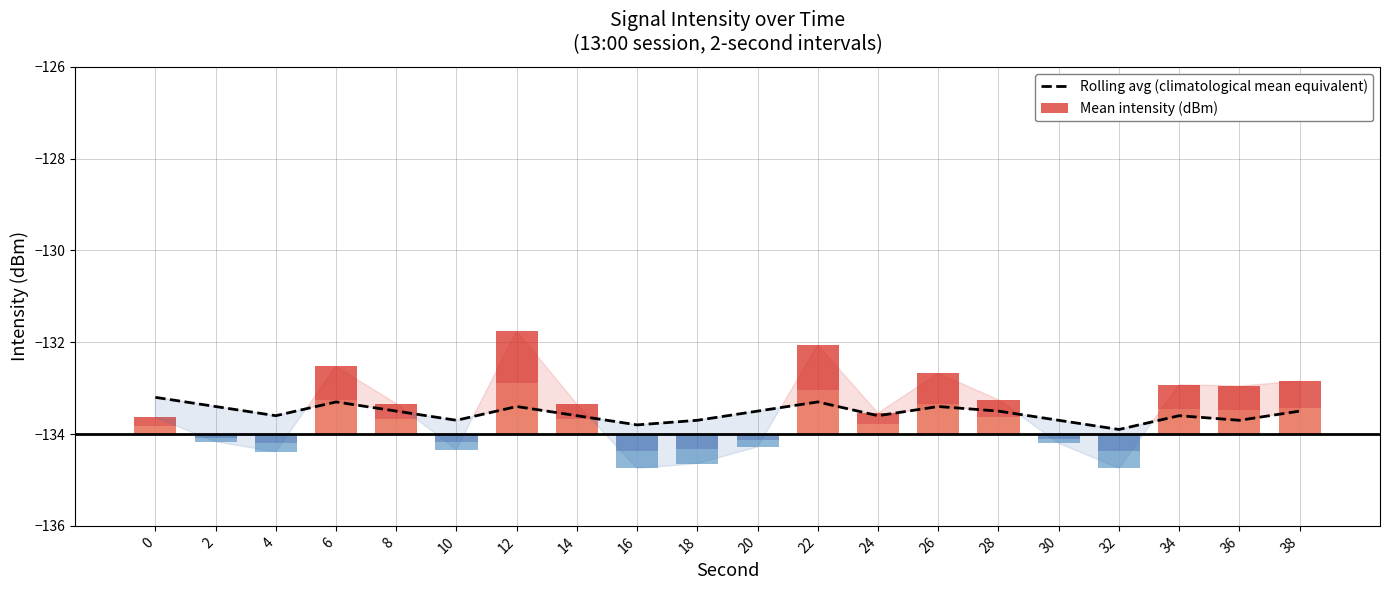

Which category has the highest value in the Mean intensity (dBm) series?

12